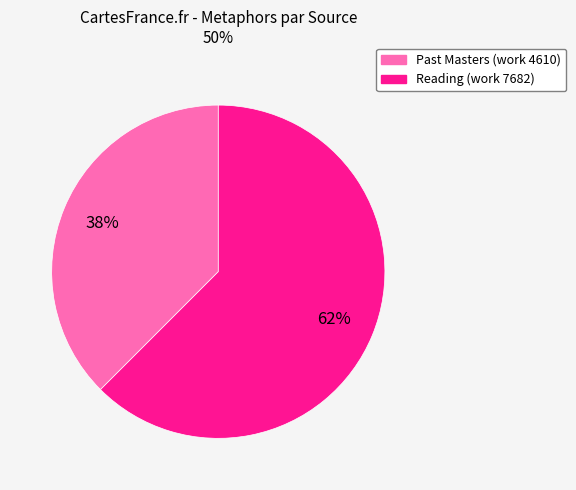

The Reading (work 7682) slice represents 62% of the pie. True or false?

True